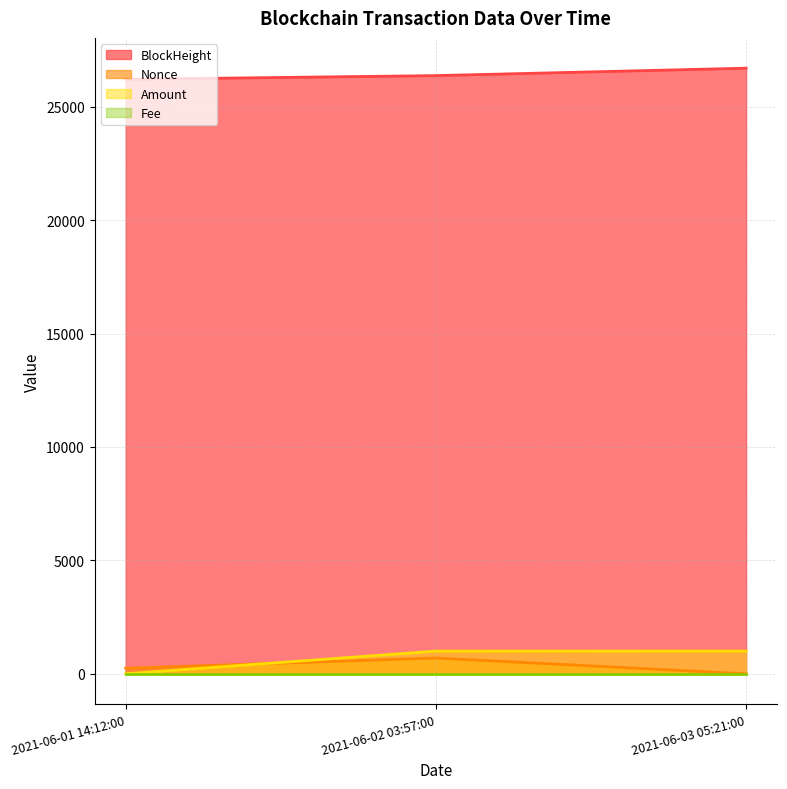

Which has a higher value, 2021-06-03 05:21:00 or 2021-06-01 14:12:00?

2021-06-03 05:21:00